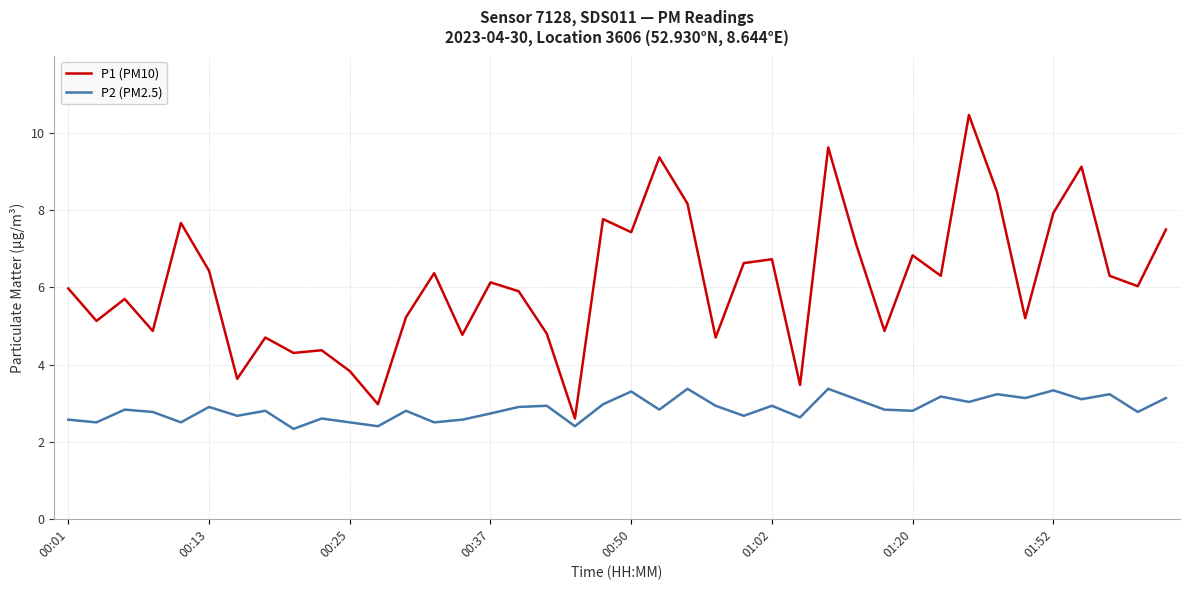

How many lines are shown in the chart?

2